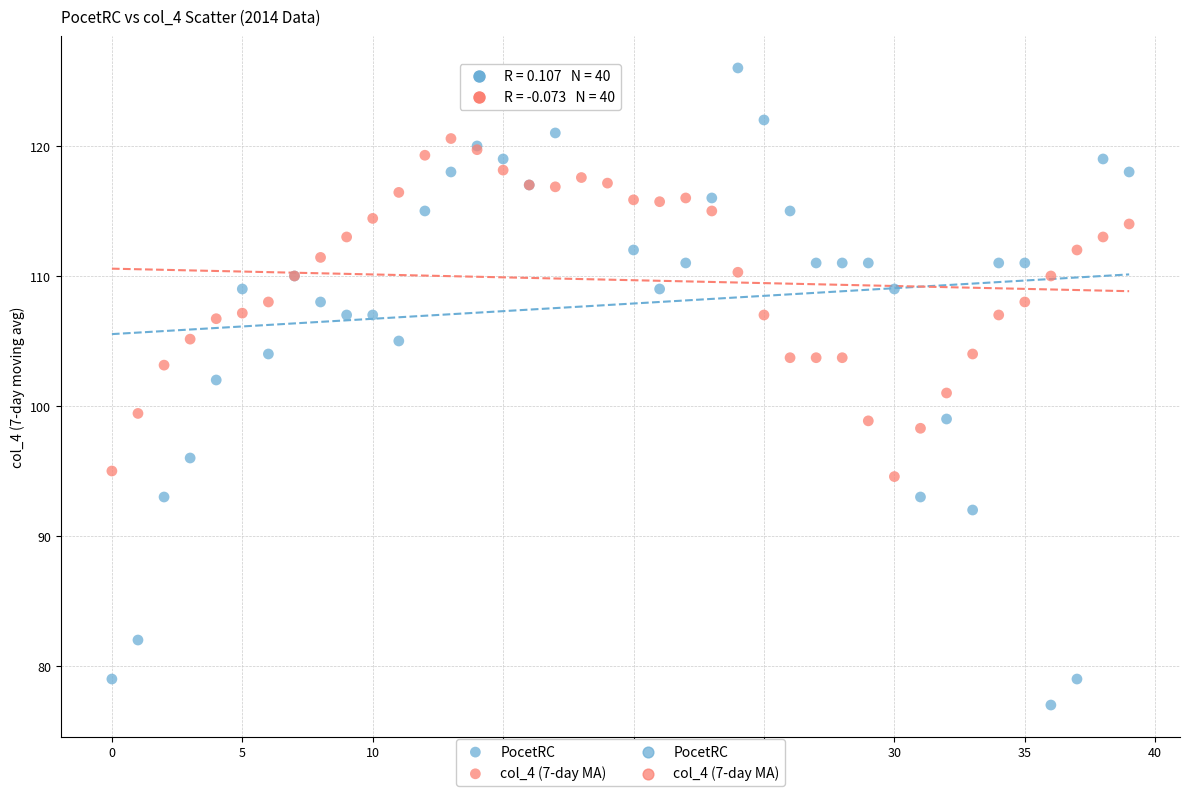

Which series contains the highest Y value?

PocetRC